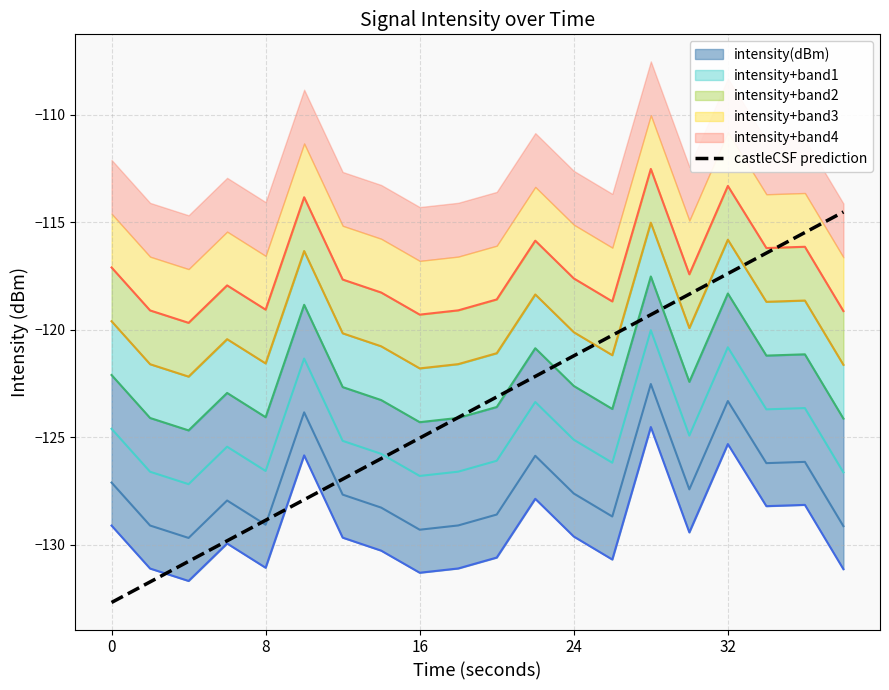

Reading right to left, transcribe all the data shown in this chart.

-114.5	-115.5	-116.4	-117.4	-118.3	-119.3	-120.3	-121.2	-122.2	-123.1	-124.1	-125.0	-126.0	-126.9	-127.9	-128.9	-129.8	-130.8	-131.7	-132.7